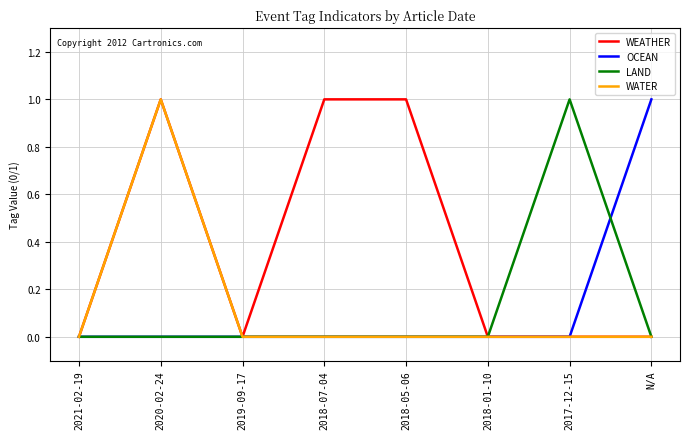

What is the spread (max minus min) of values at N/A?

1